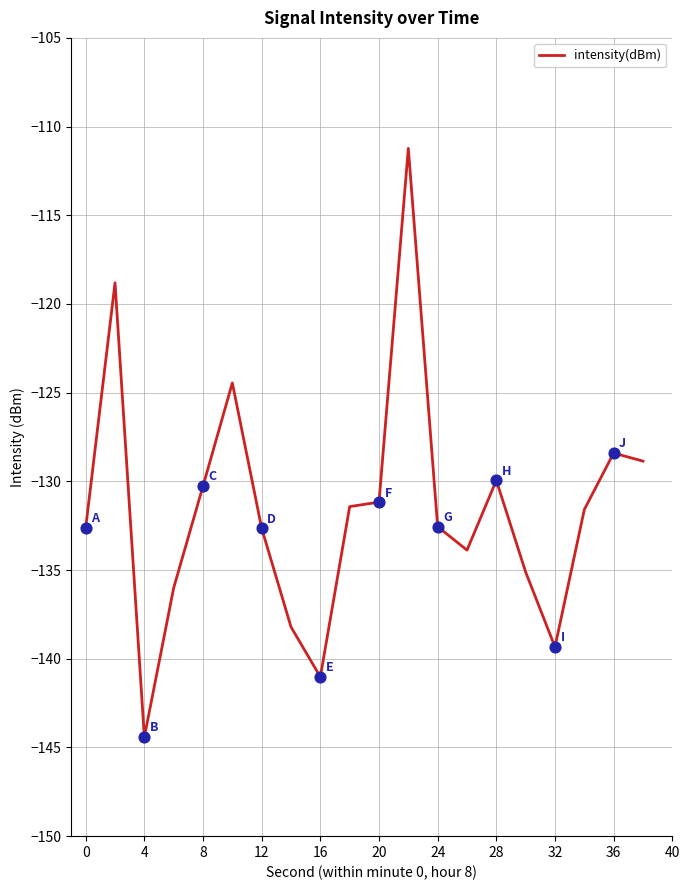

What is the difference between the maximum and minimum values?

33.2